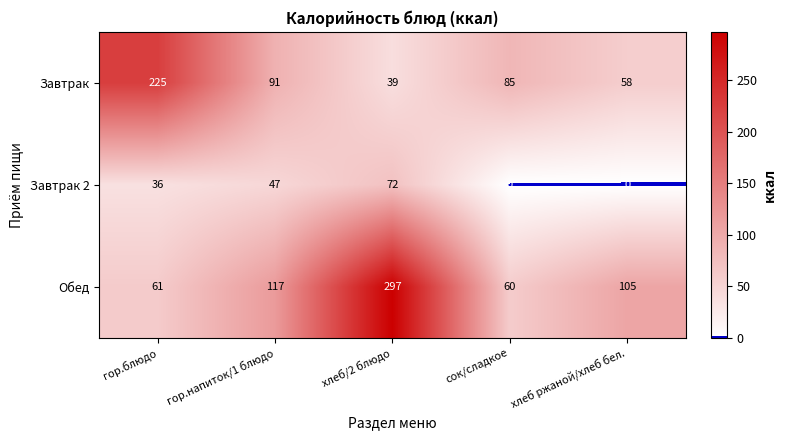

What is the sum of all Завтрак 2 values?

155